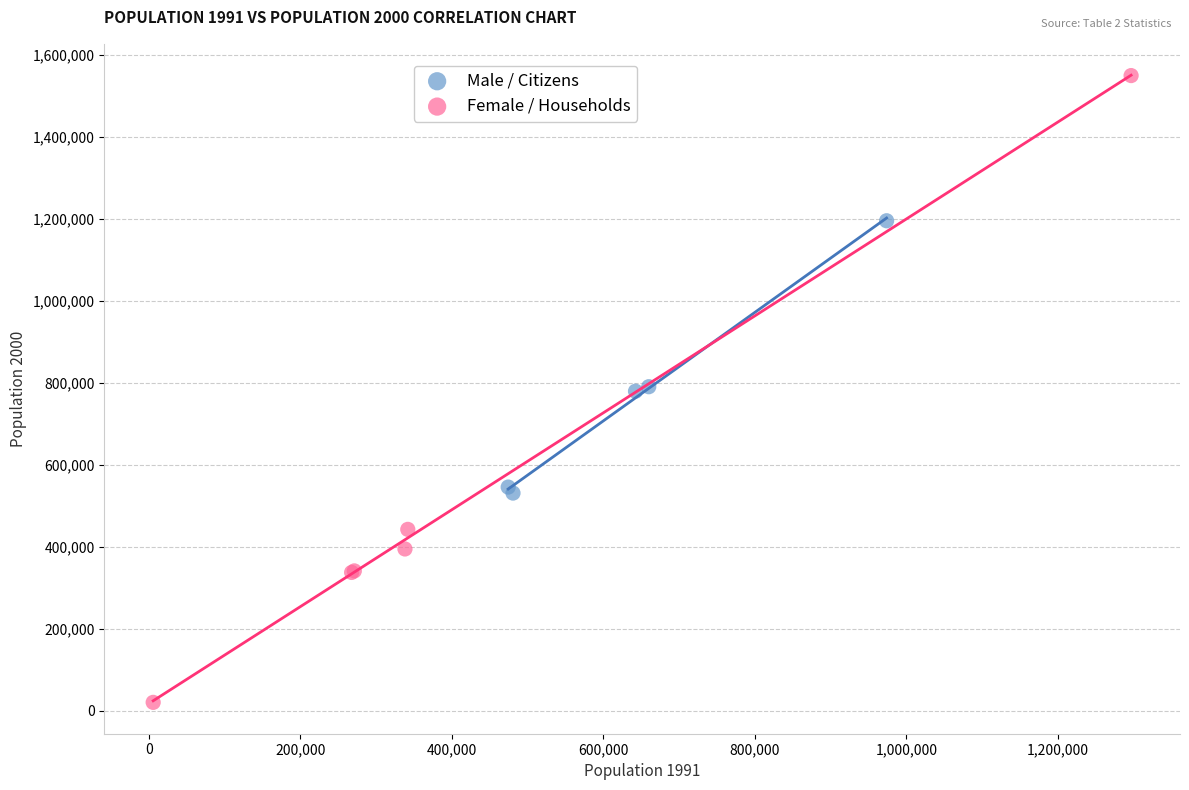

Which series has the widest spread of Y values?

Female / Households